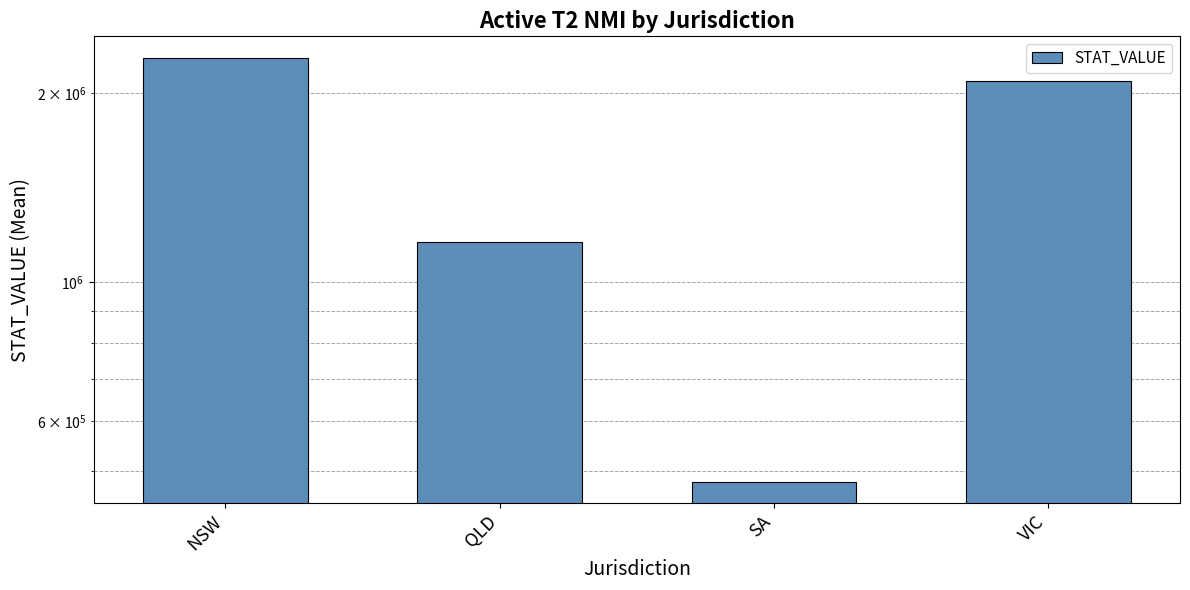

The chart shows a value of 804203 at SA. True or false?

False